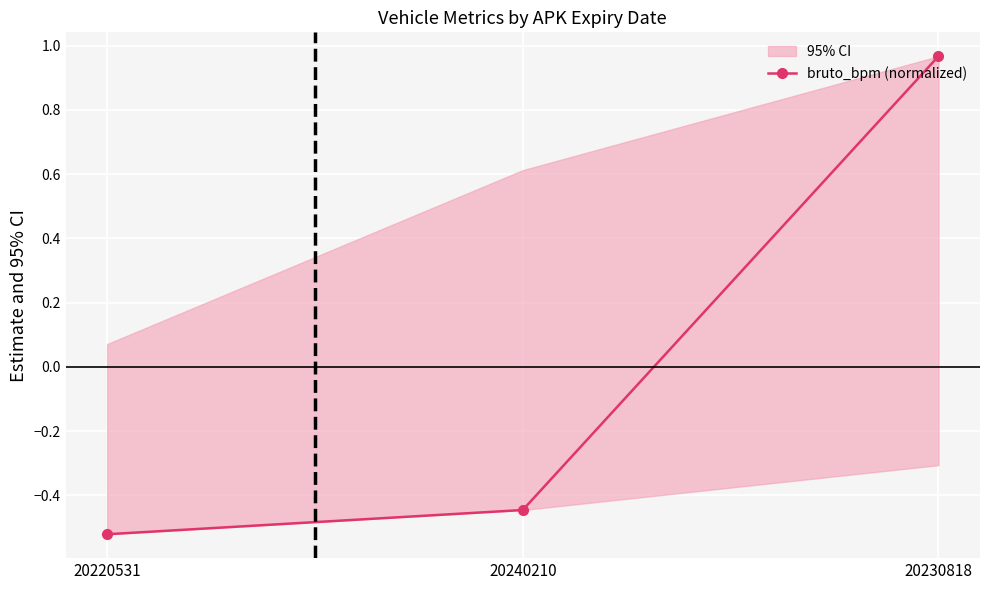

Does the chart display data point markers on the line(s)?

Yes